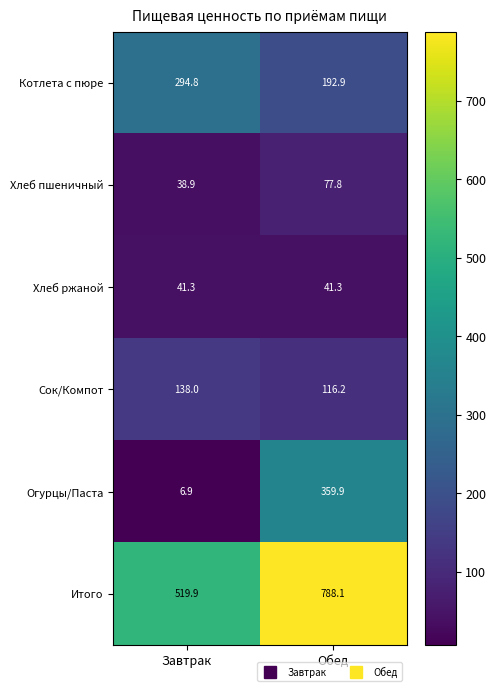

Is it true that Котлета с пюре equals 294.8 at Завтрак?

True